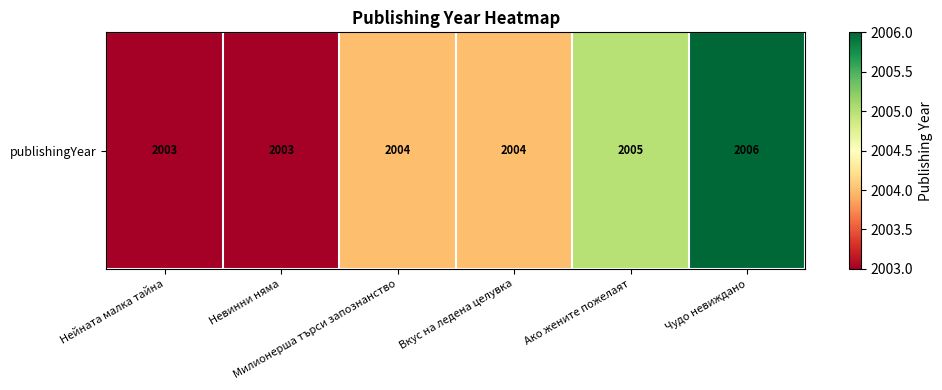

Count the number of categories in the chart.

6